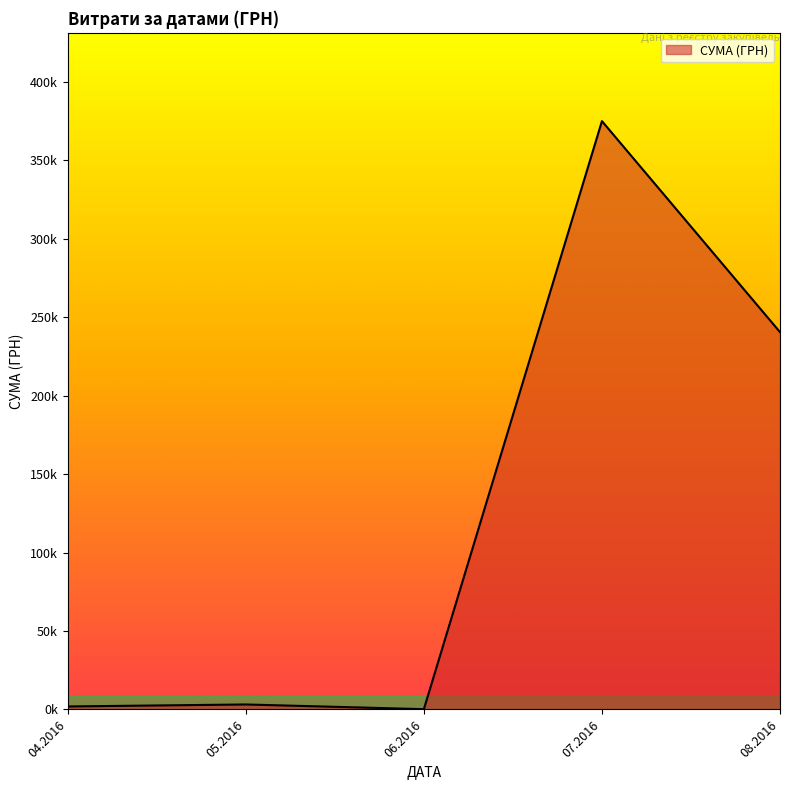

Does the chart have visible grid lines?

No